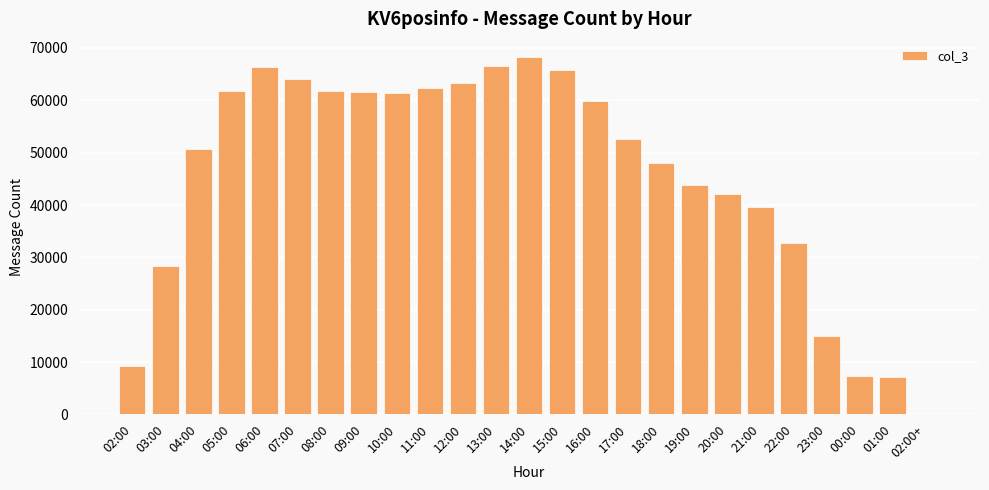

Count the number of categories in the chart.

25